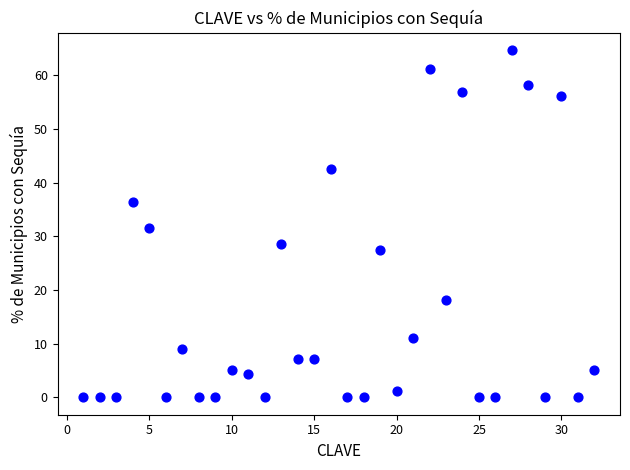

What is the range of X values (max minus min)?

31.0